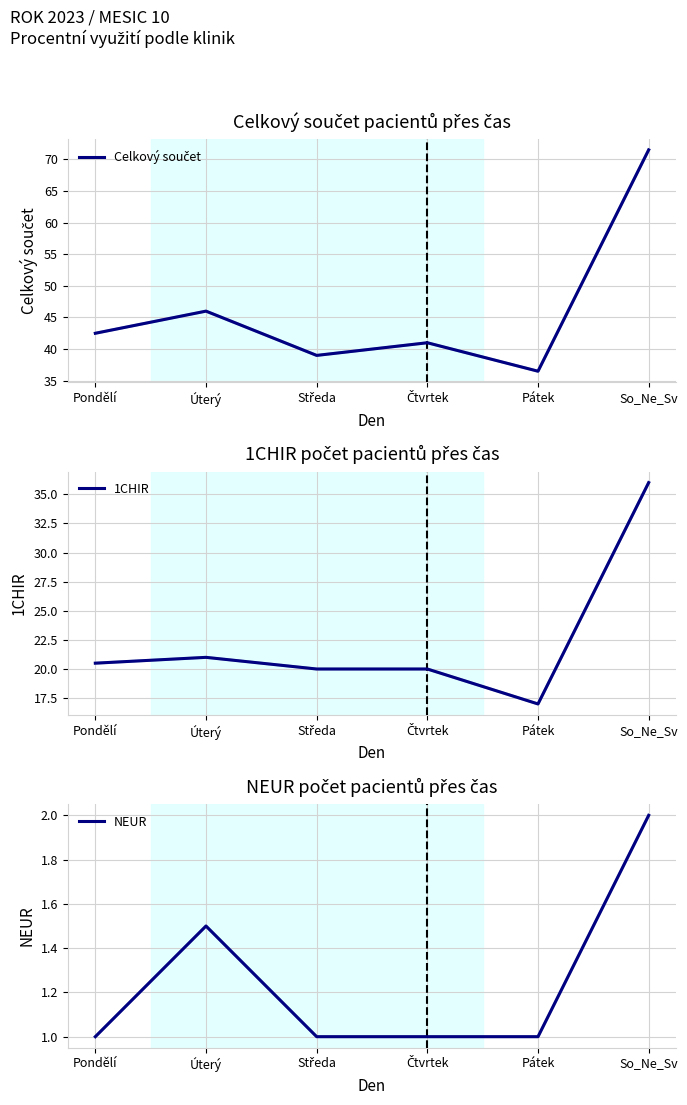

Which series has the largest range (max minus min)?

Celkový součet